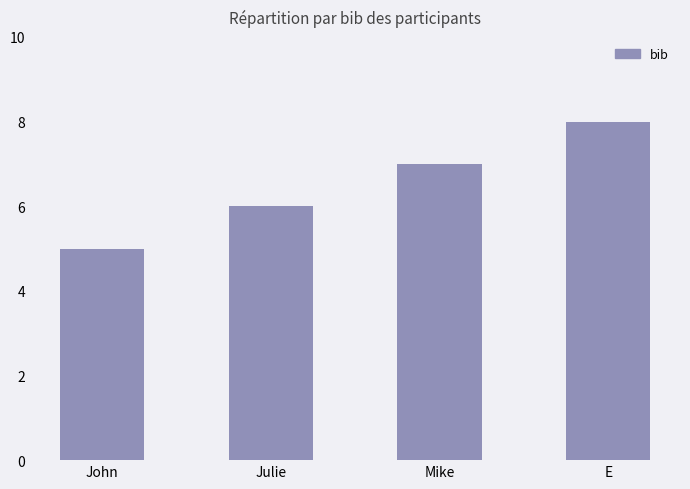

At which label is the value closest to 6?

Julie